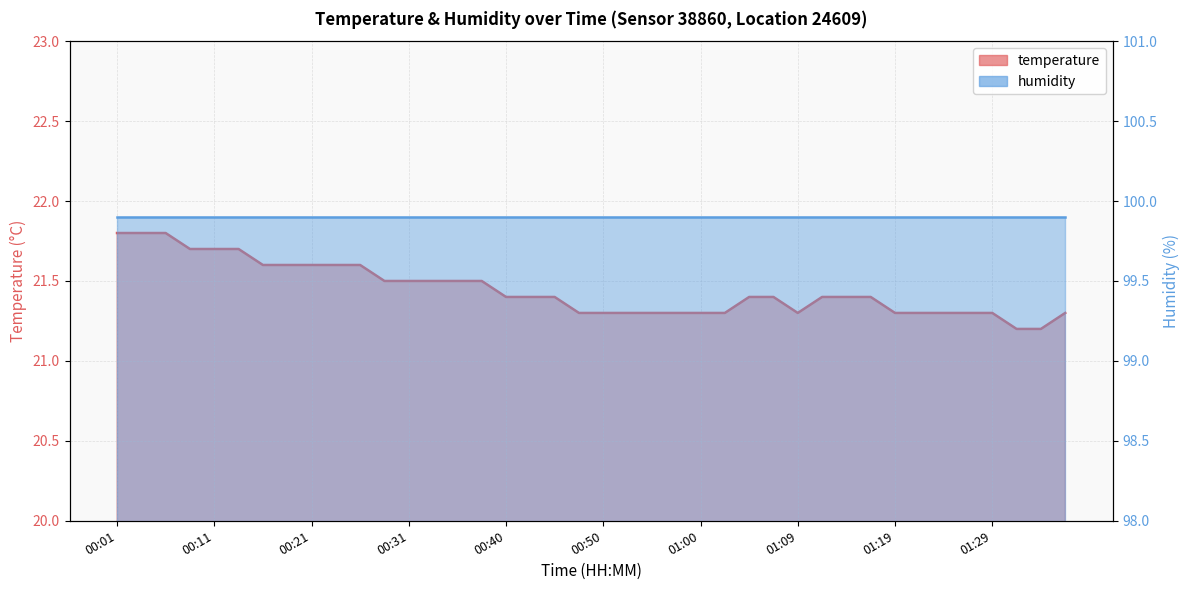

Does the chart display data point markers on the line(s)?

No